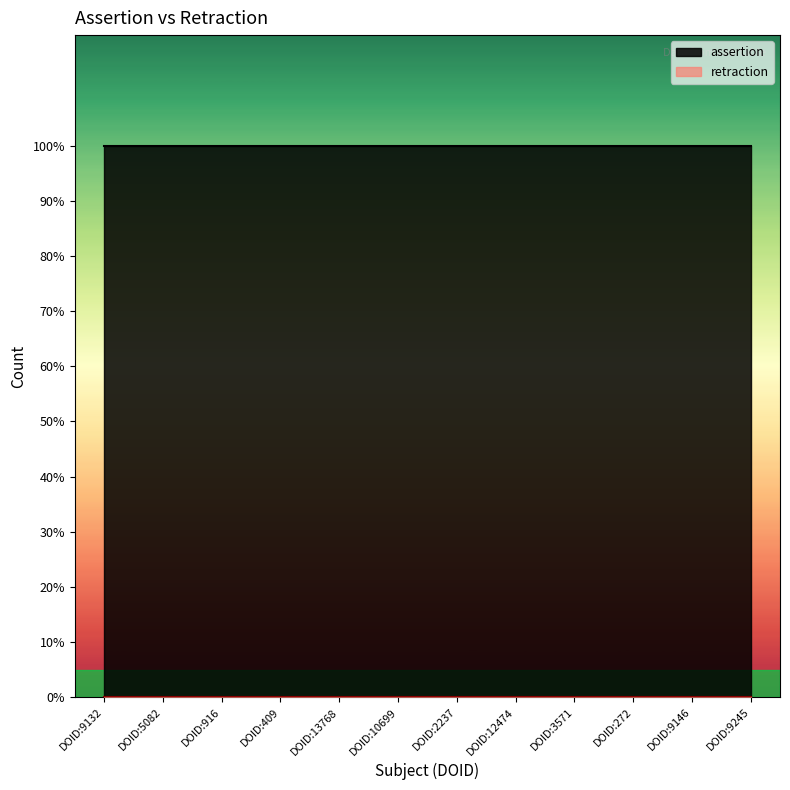

True or false: assertion and retraction intersect in this chart.

False